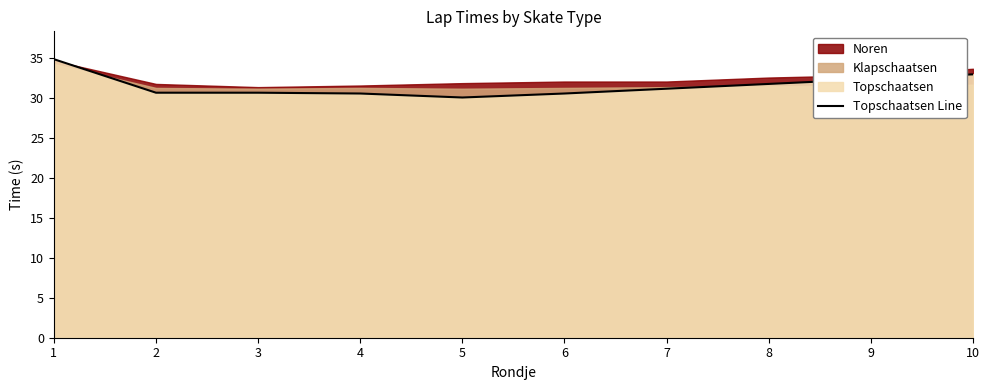

What is the value of the 1st point from the left?

34.9